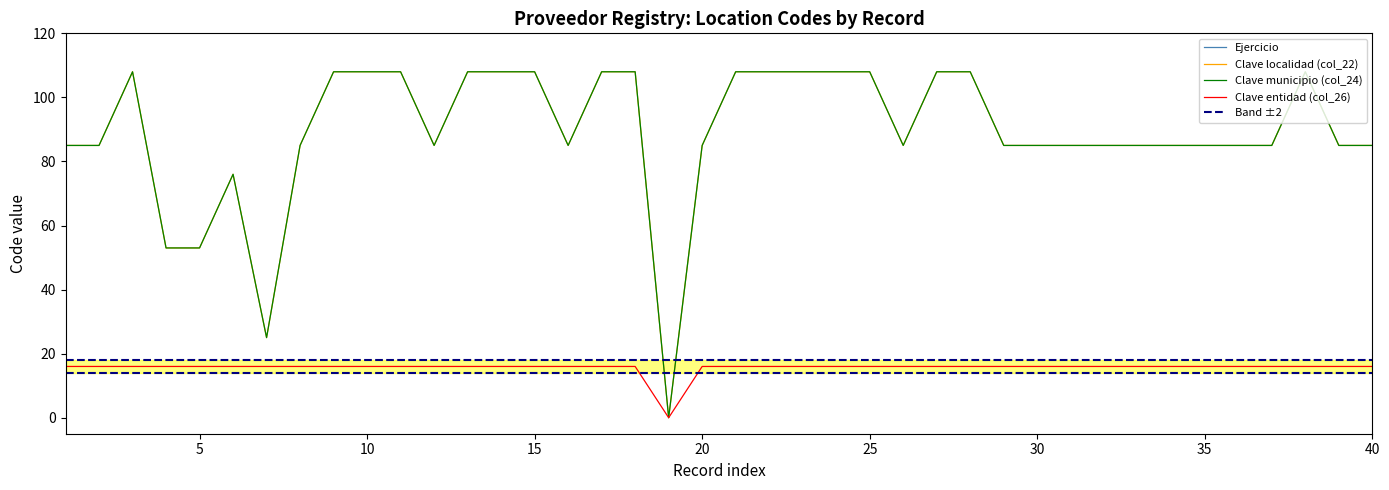

True or false: Clave entidad (col_26) and Clave municipio (col_24) cross at least once.

False